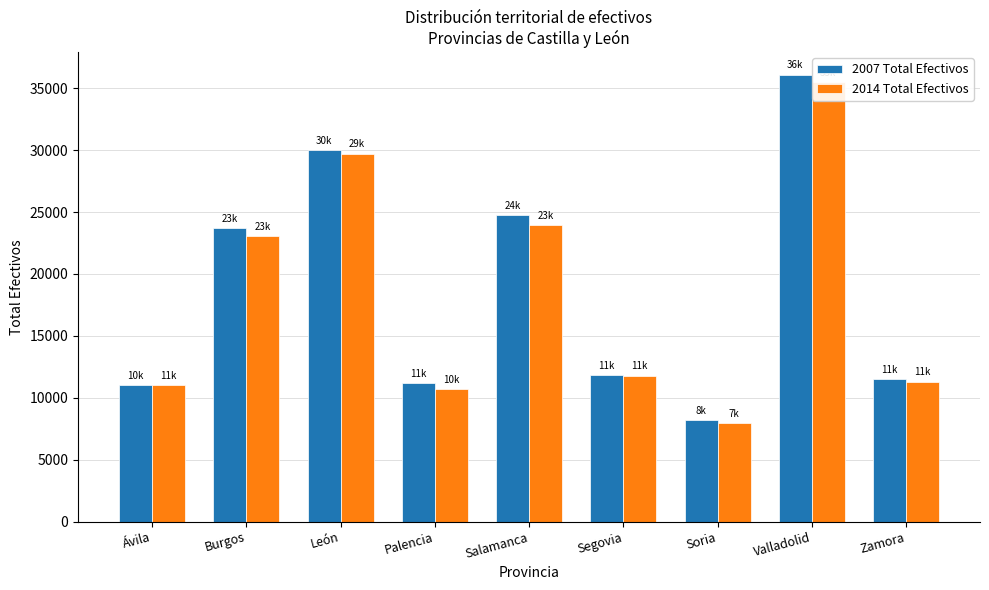

How many values in the 2007 Total Efectivos series exceed 11859?

4